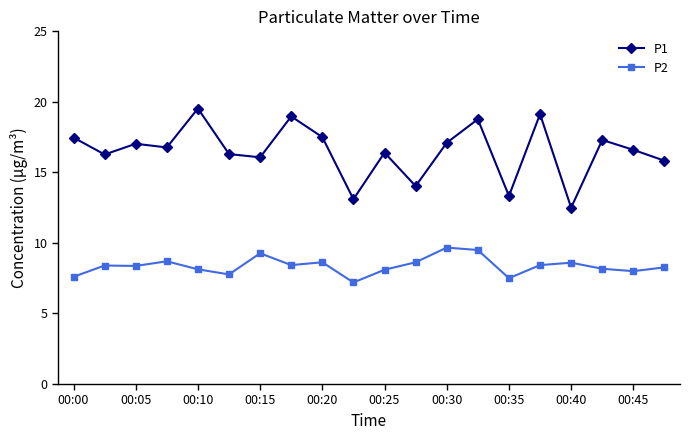

True or false: P2 and P1 cross at least once.

False